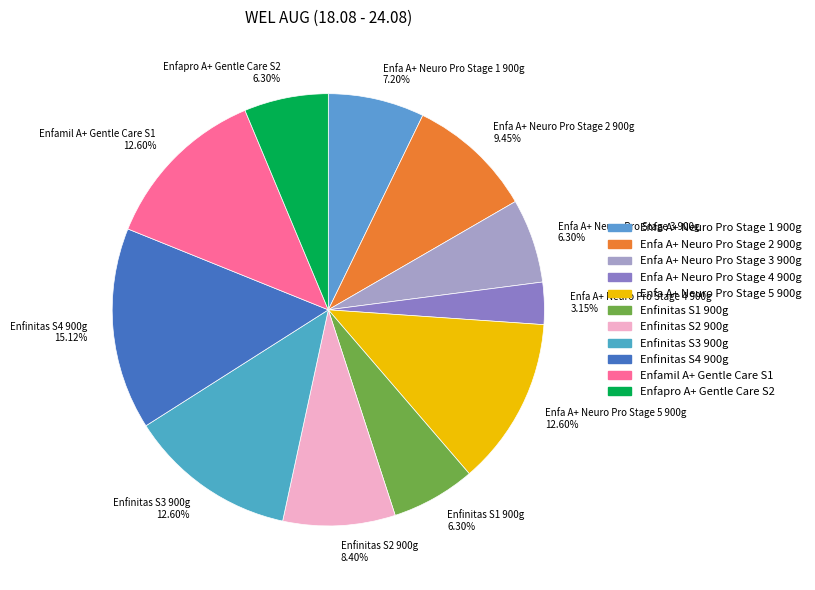

To the nearest percent, what percentage of the pie is Enfa A+ Neuro Pro Stage 4 900g?

3%